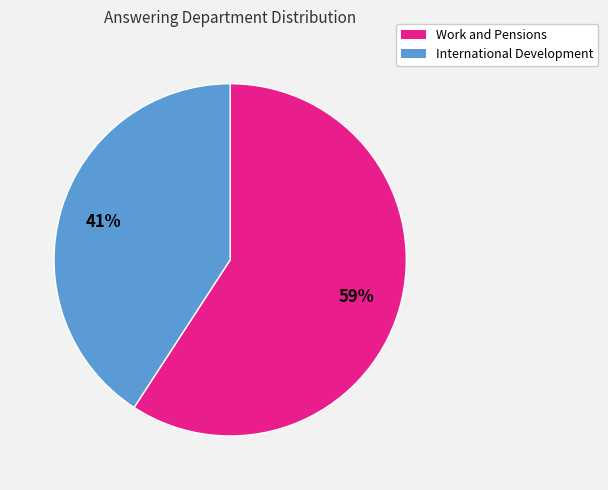

Between Work and Pensions and International Development, which is larger?

Work and Pensions